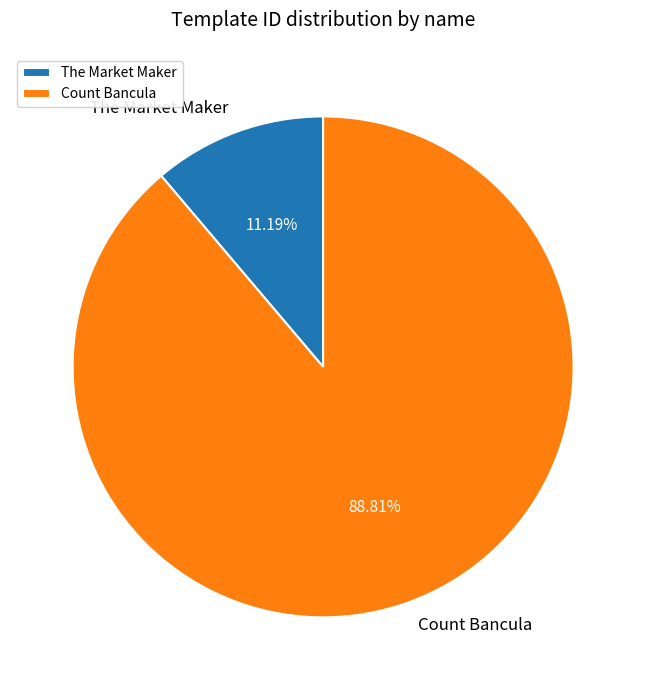

What portion of the pie excludes Count Bancula?

11.2%